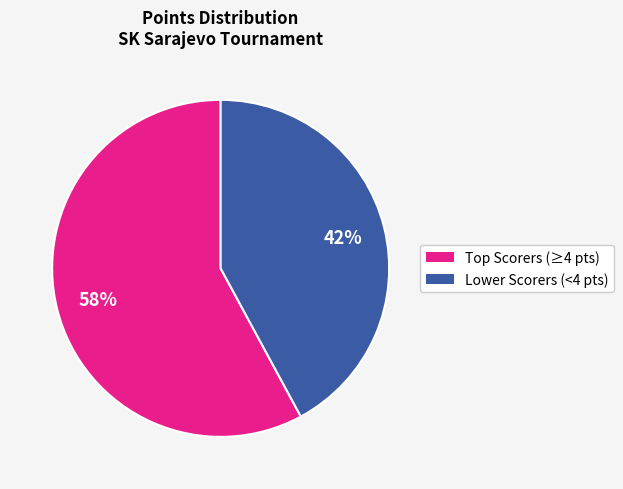

To the nearest percent, what is the difference between the largest and smallest slice percentages?

16%